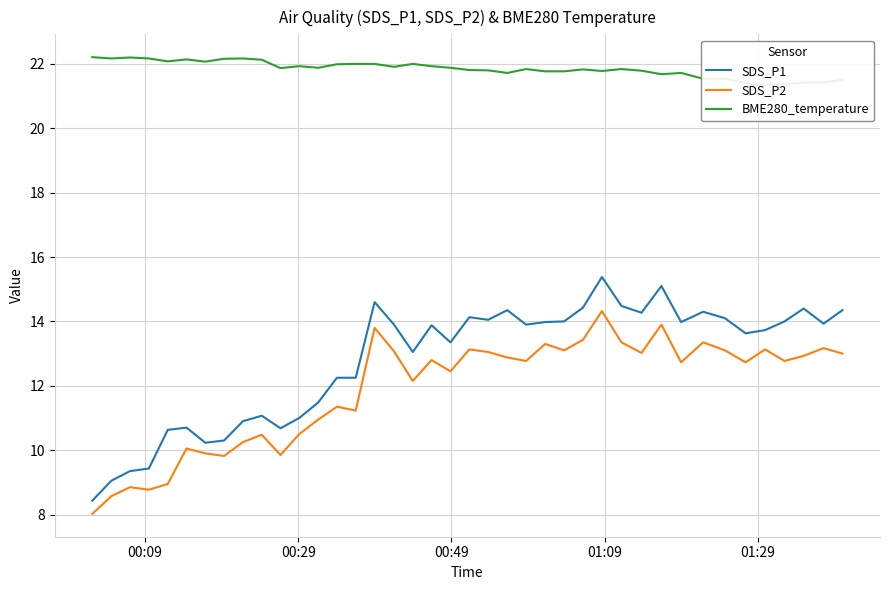

True or false: SDS_P2 and SDS_P1 cross at least once.

False